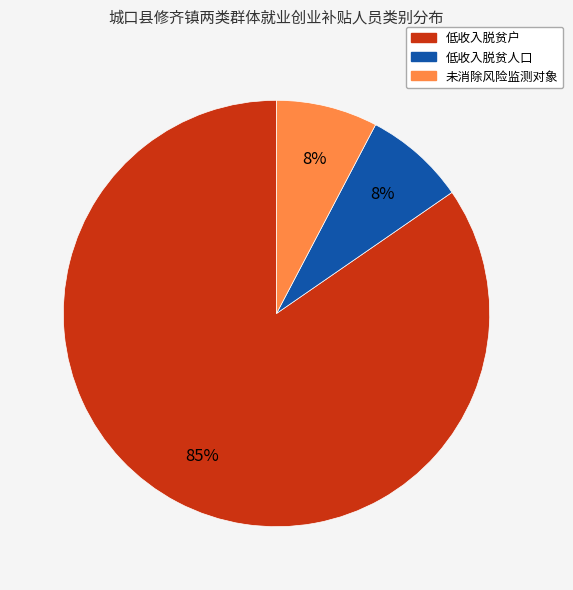

Is the sum of 低收入脱贫户 and 低收入脱贫人口 greater than half?

Yes